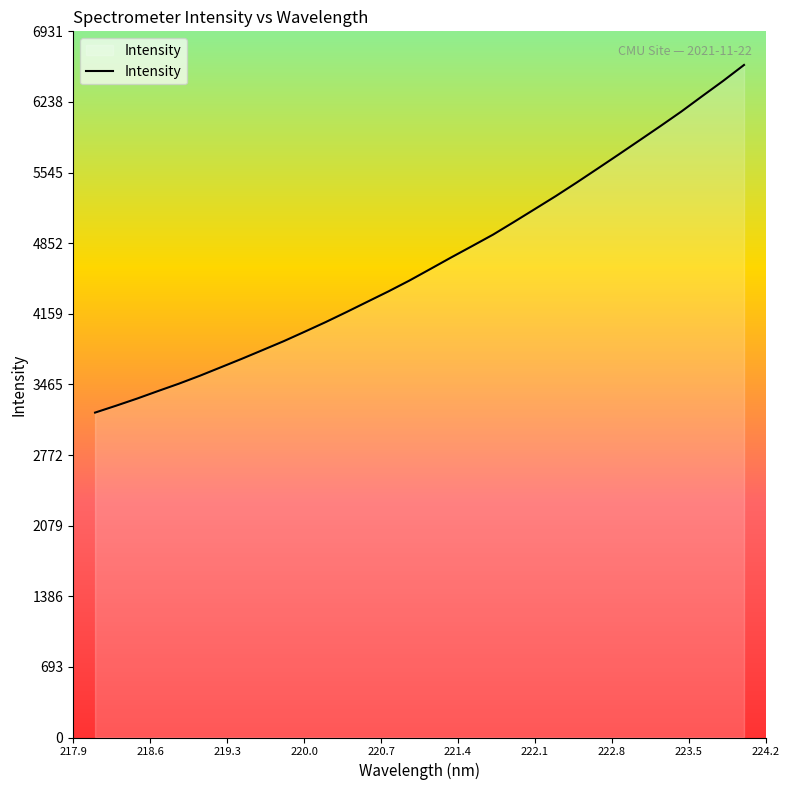

True or false: there are more than 2 points higher than both neighbors.

False